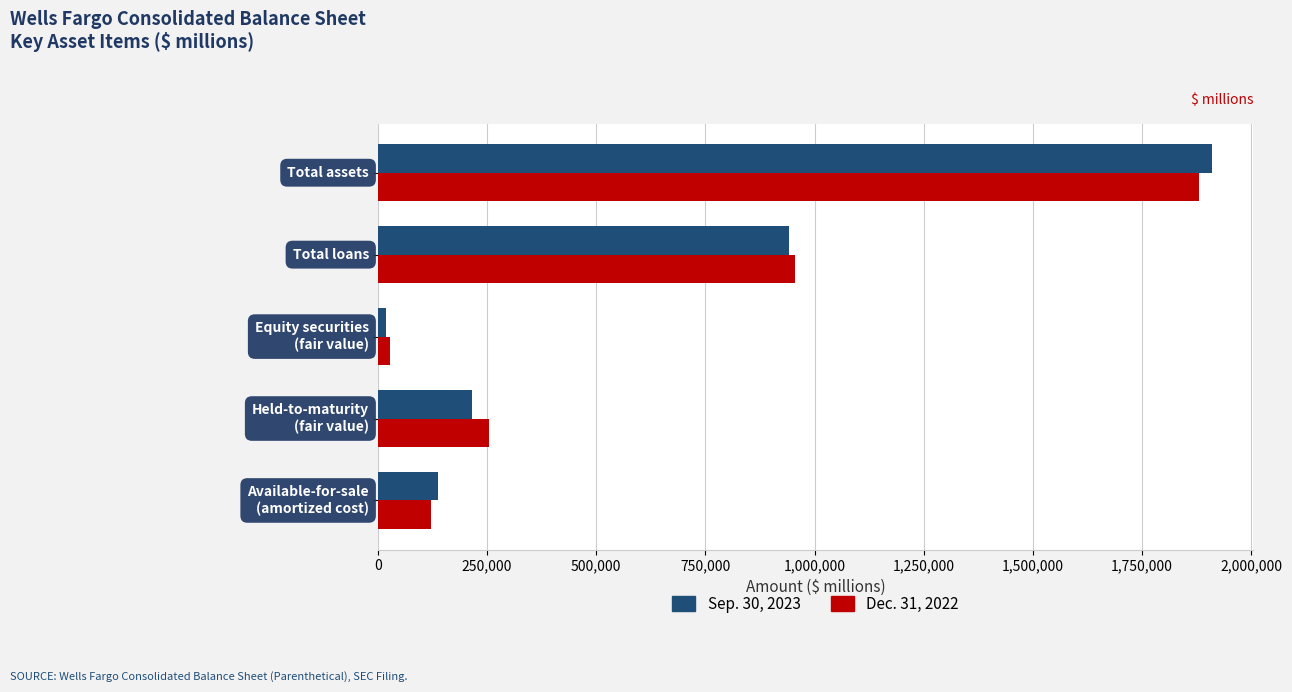

What is the minimum value for Sep. 30, 2023?

19997